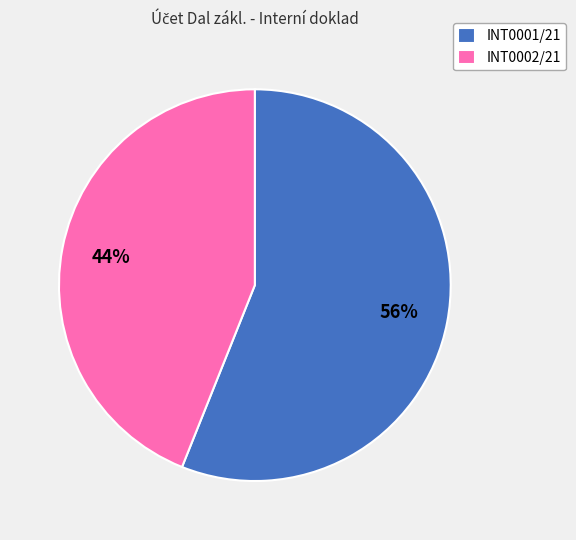

To the nearest percent, what is the difference between the largest and smallest slice percentages?

12%